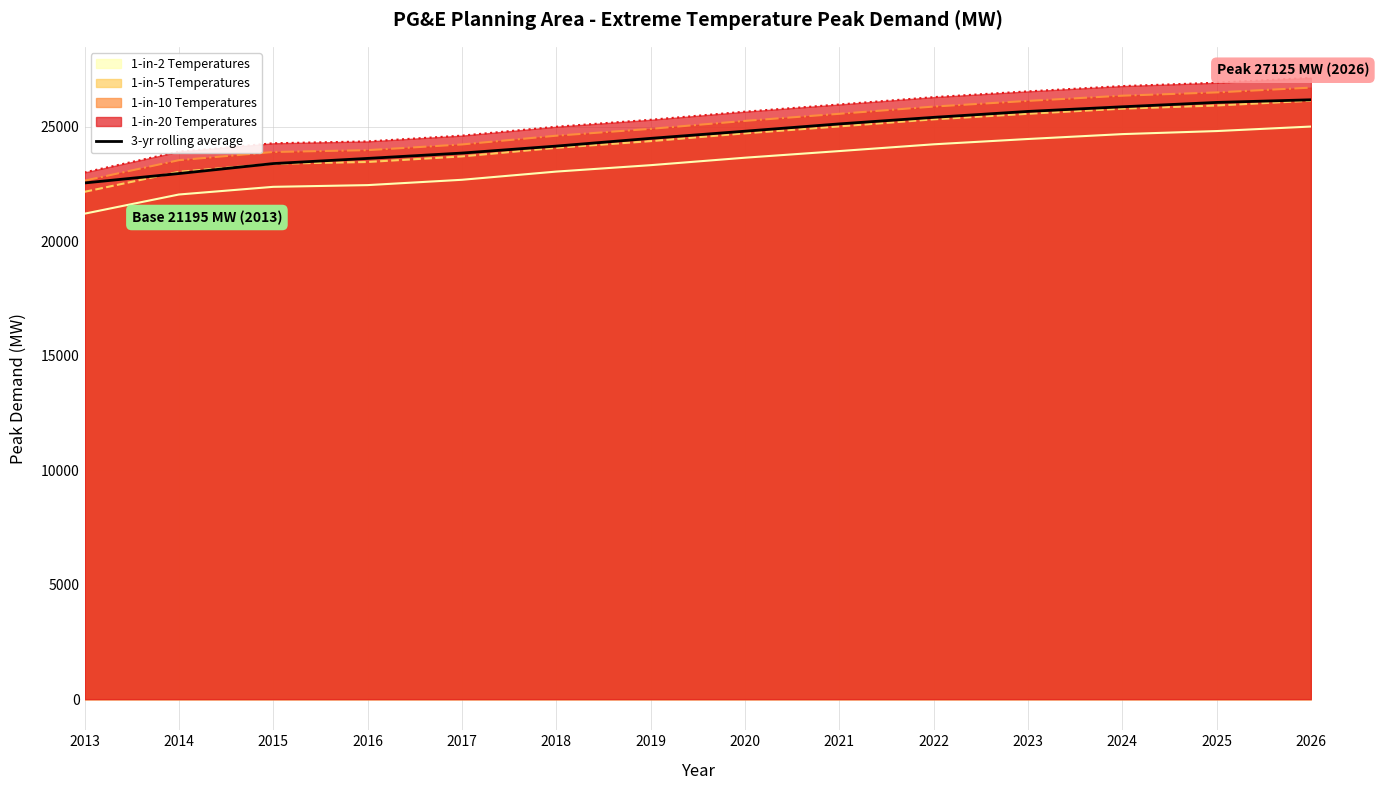

What is the smallest value displayed?

21194.9